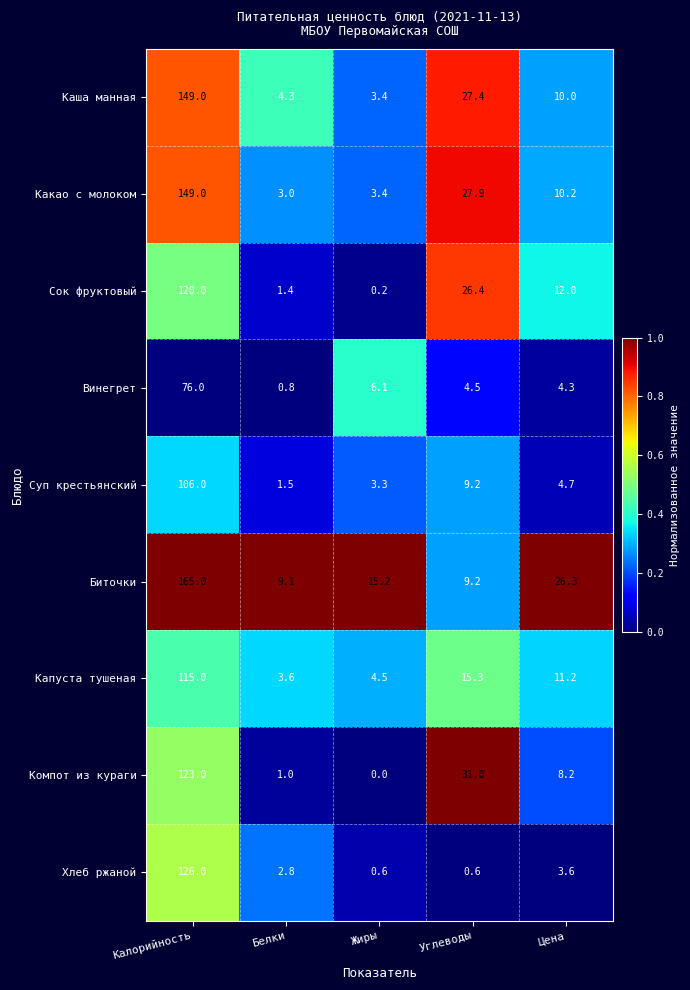

The value of Каша манная at Калорийность is 87.1. True or false?

False